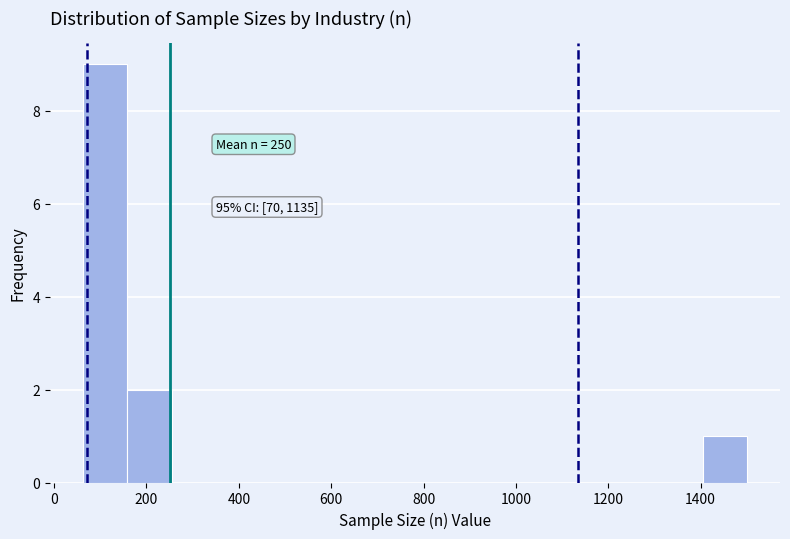

Over which range of the x-axis is the bar tallest?

60 to 160